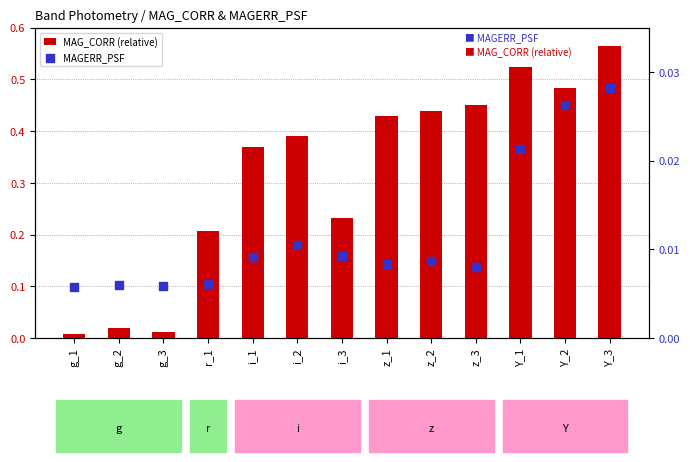

At which category is the sum across all series the highest?

Y_3